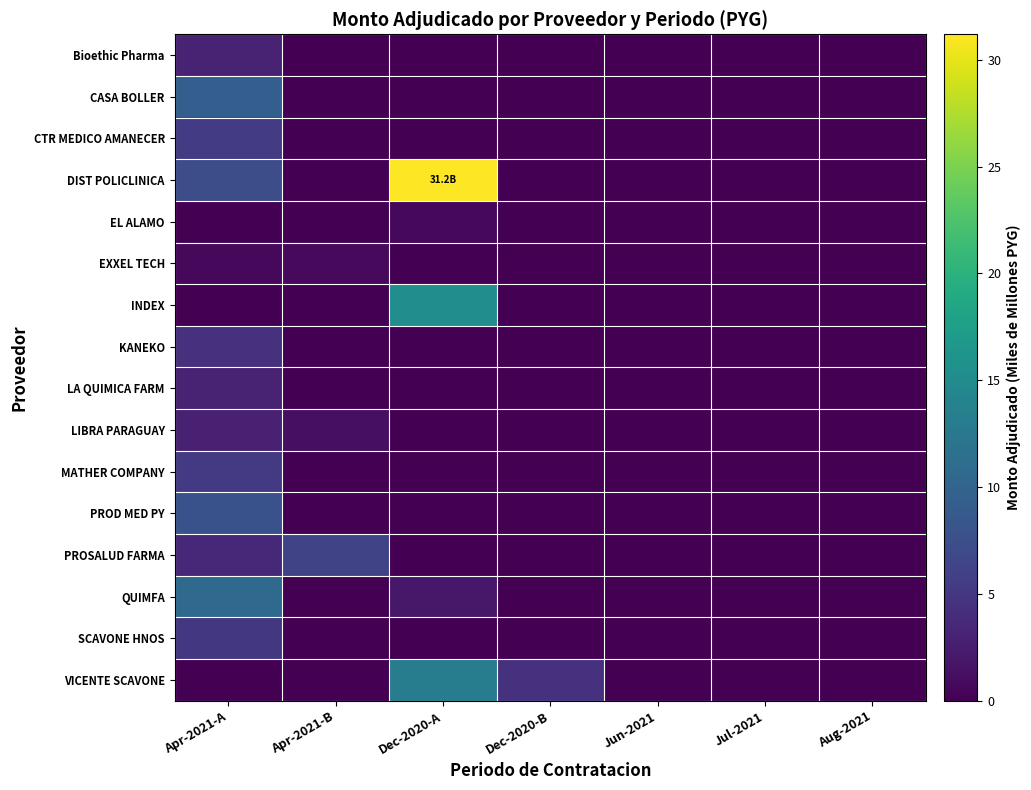

Which series has the widest spread of values?

DIST POLICLINICA